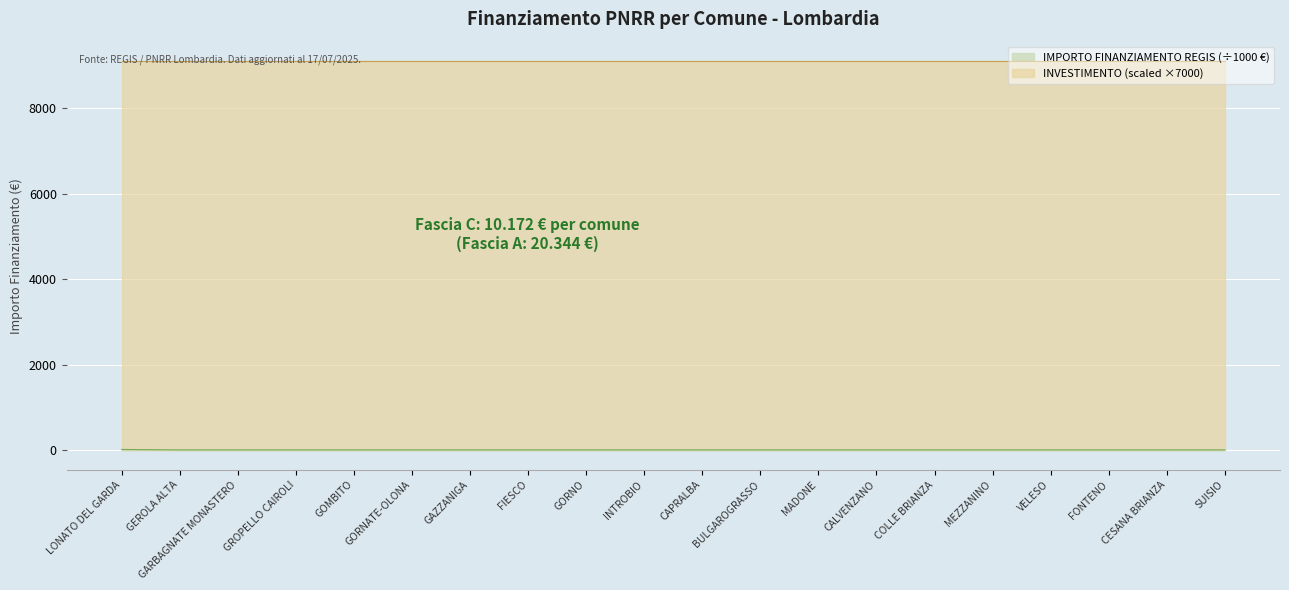

Which has a higher value, CESANA BRIANZA or GEROLA ALTA?

CESANA BRIANZA